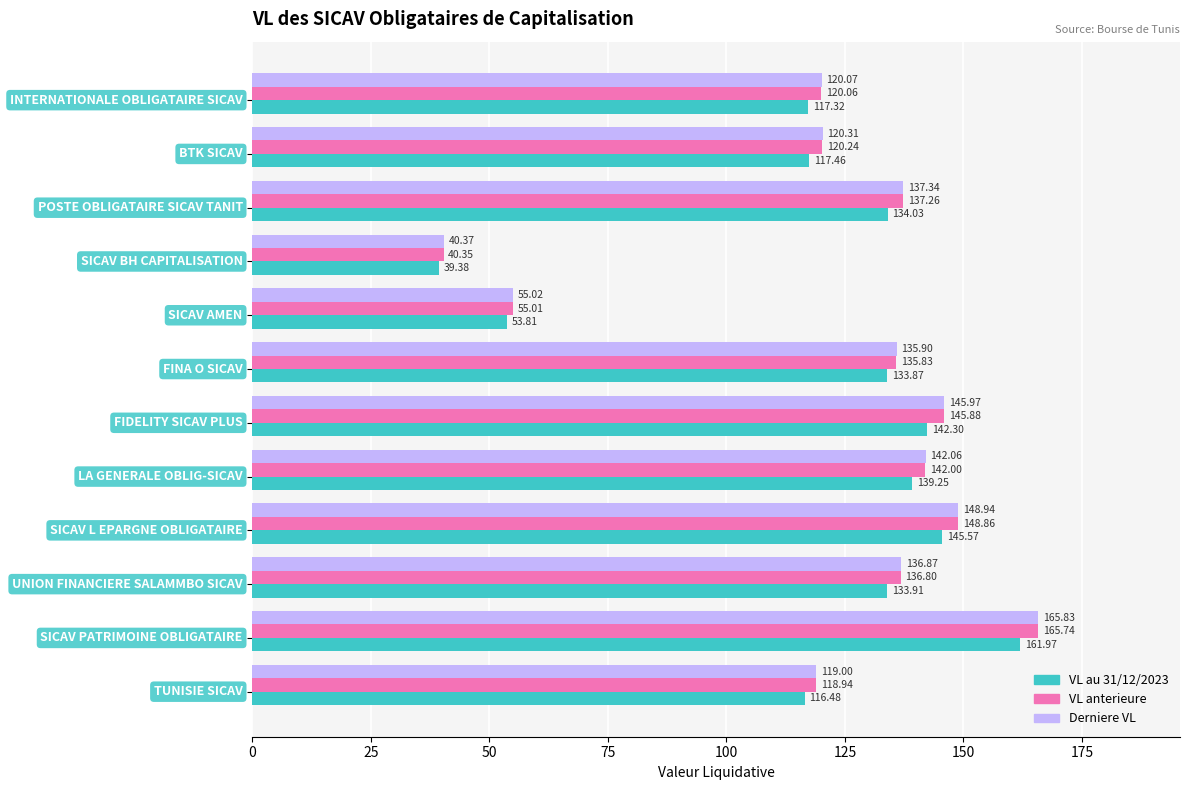

Rank the series by their maximum value, from highest to lowest.

Derniere VL, VL anterieure, VL au 31/12/2023